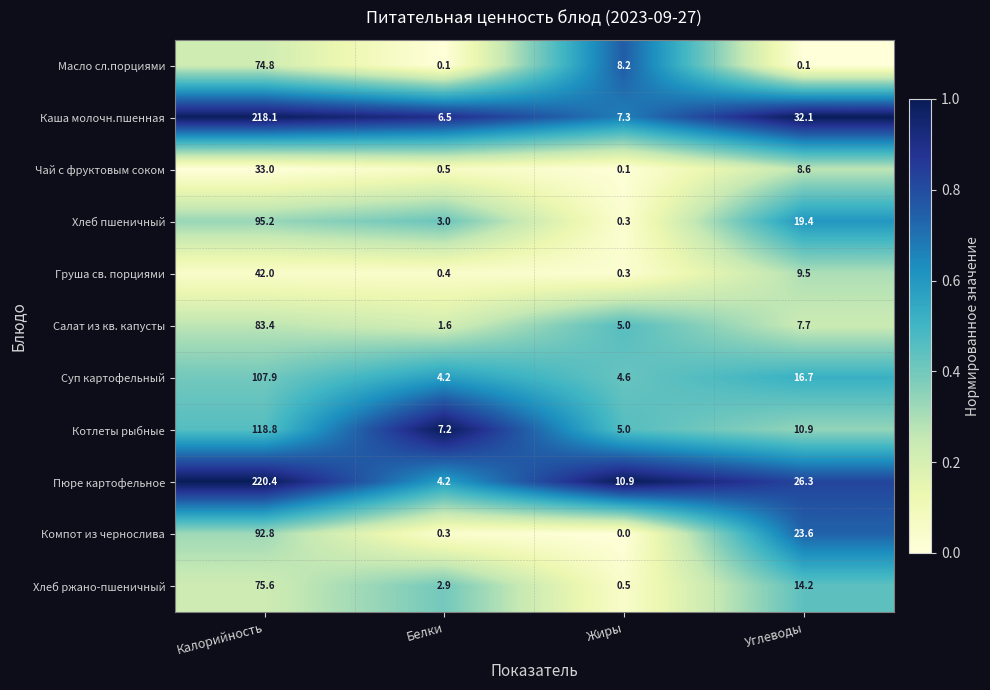

What is the sum of all Хлеб пшеничный values?

117.9